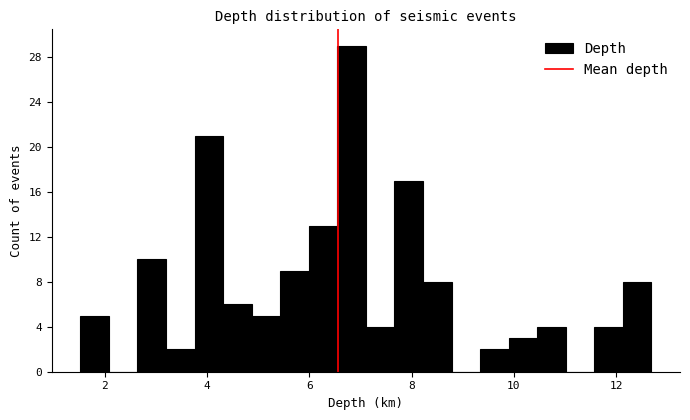

Read against the x-axis, roughly where is the centre of the tallest bar?

6.8